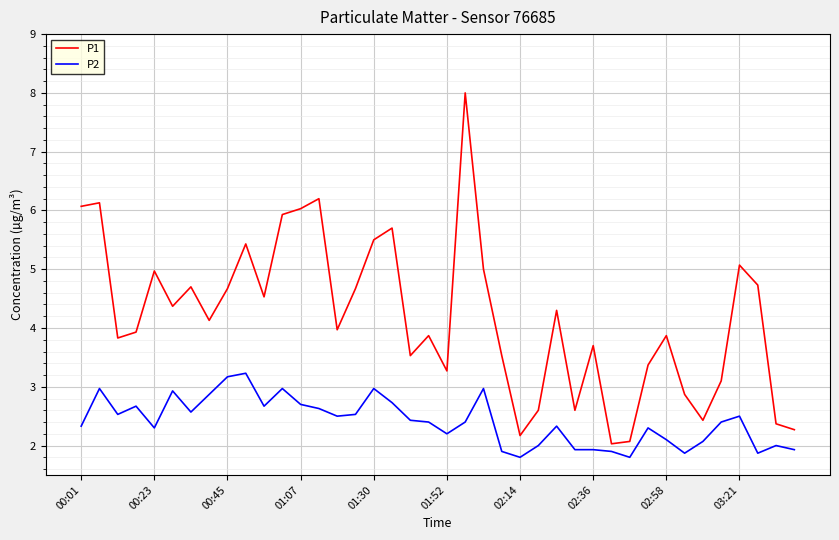

Which series has the largest range (max minus min)?

P1